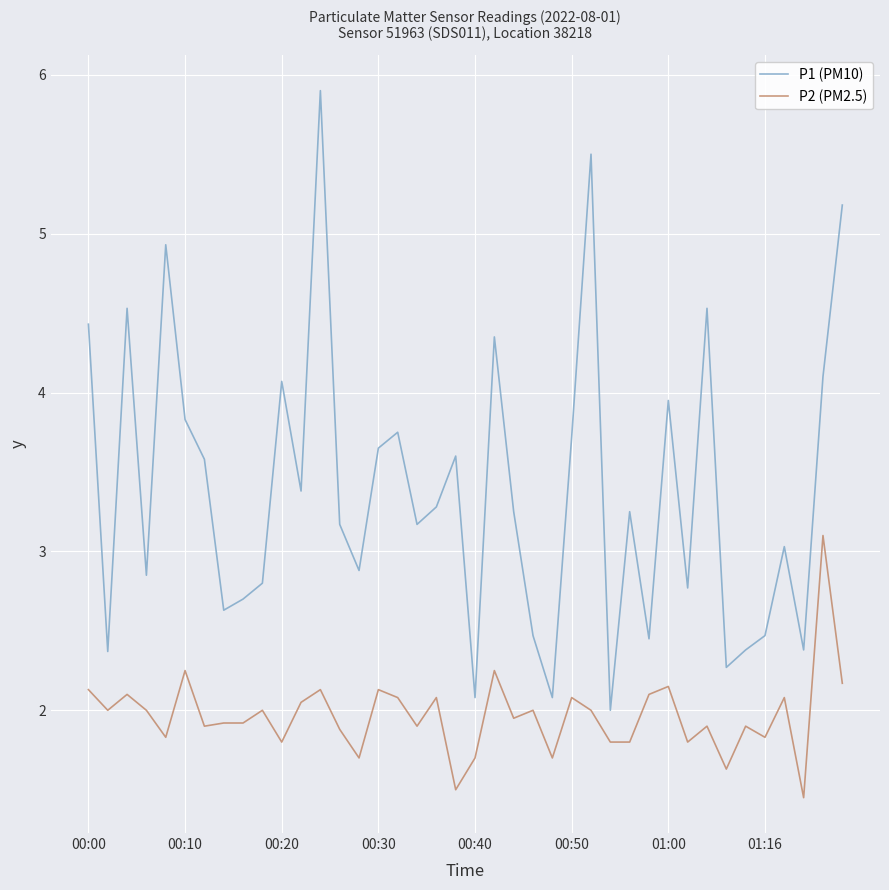

What is the maximum value shown in the chart?

5.9